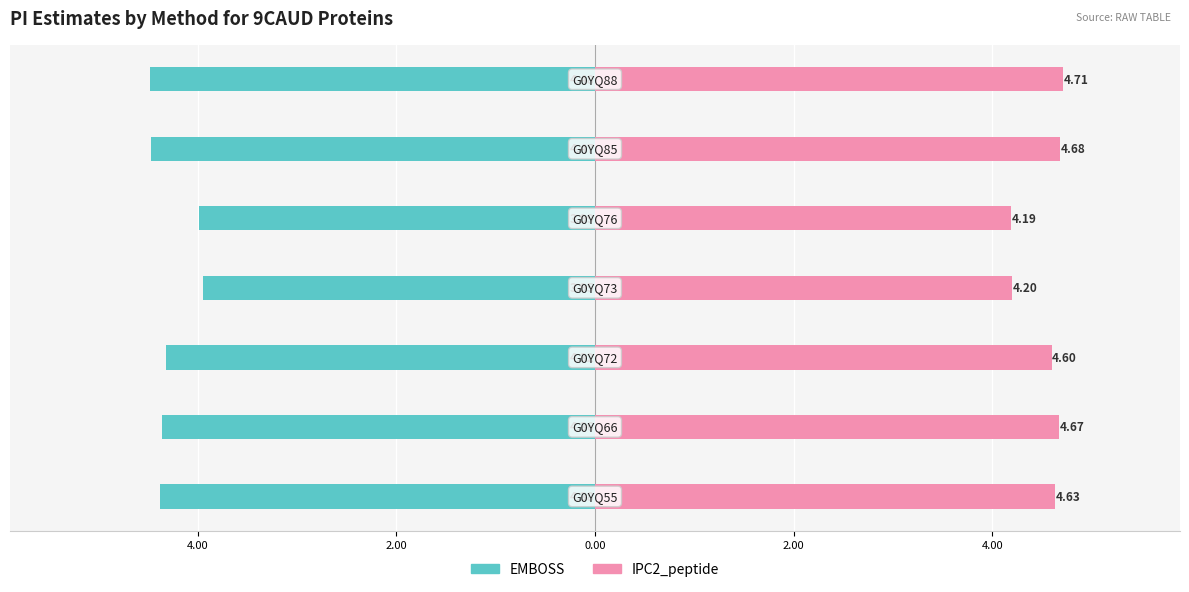

How many values in the EMBOSS series exceed -4?

2